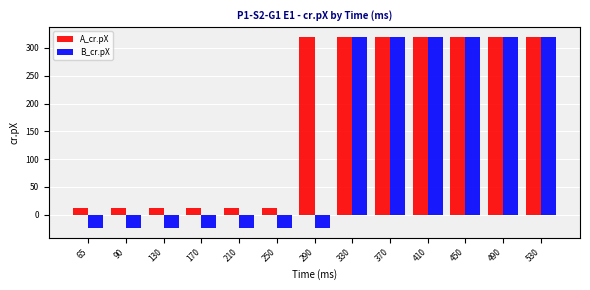

How many bars are there in each group?

2